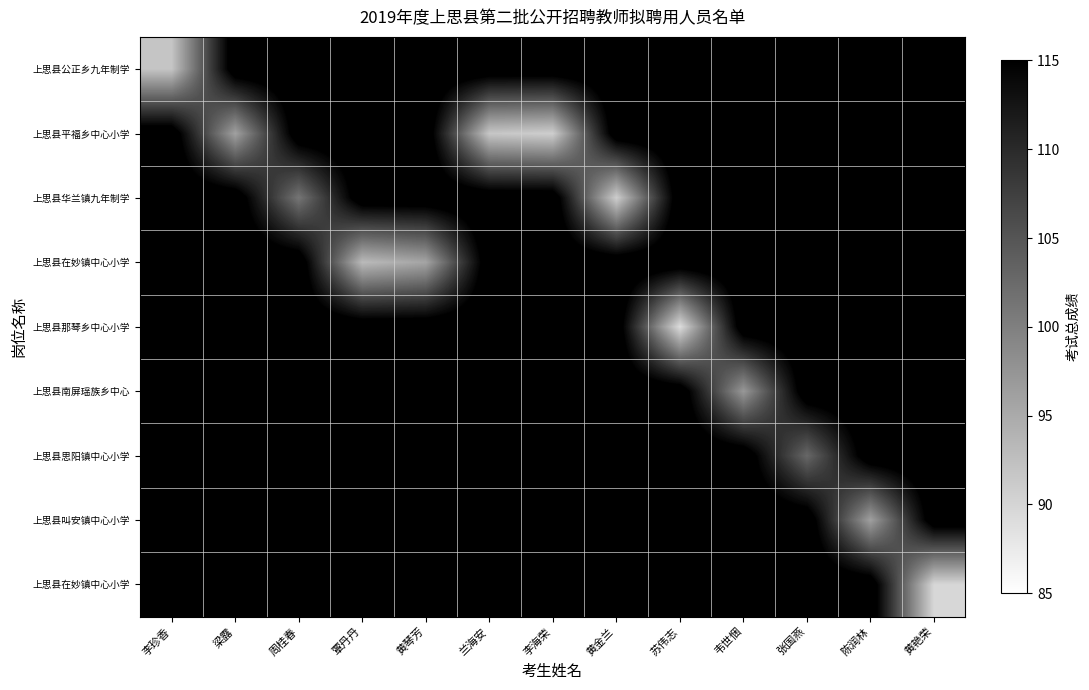

What is the spread (max minus min) of values at 黄金兰?

27.0